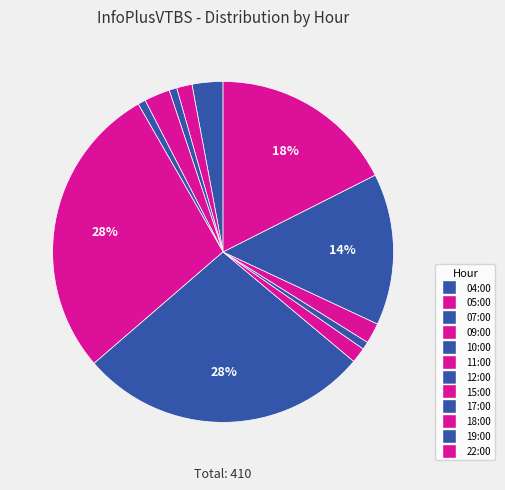

Count the number of slices in the pie.

12